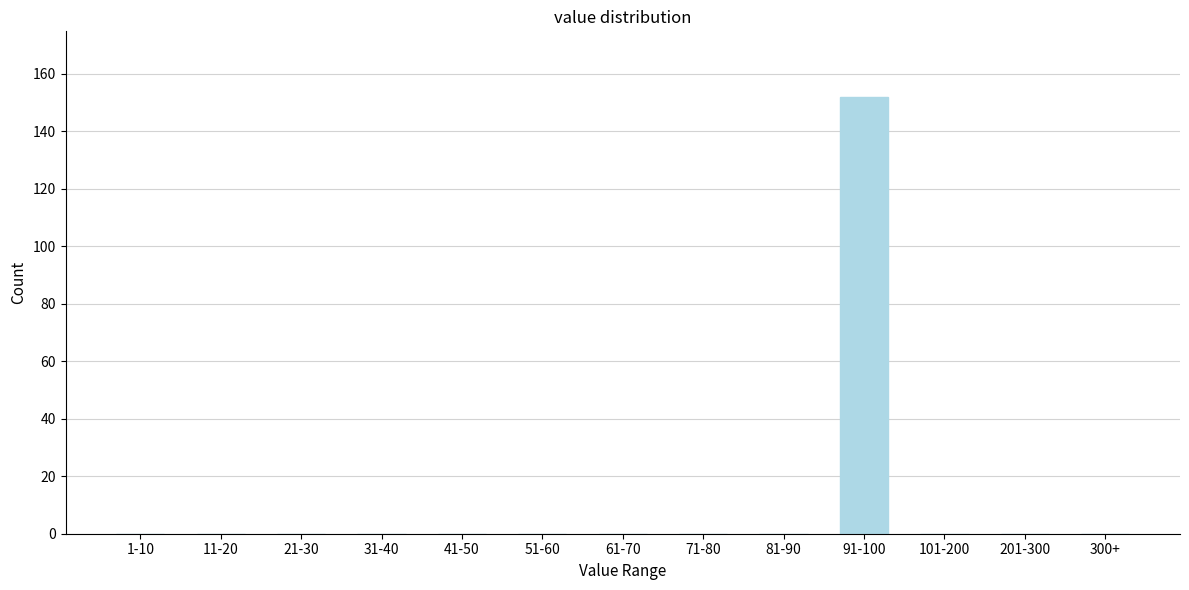

Reading left to right, what are all the values shown in this chart?

1-10=0	11-20=0	21-30=0	31-40=0	41-50=0	51-60=0	61-70=0	71-80=0	81-90=0	91-100=152	101-200=0	201-300=0	300+=0